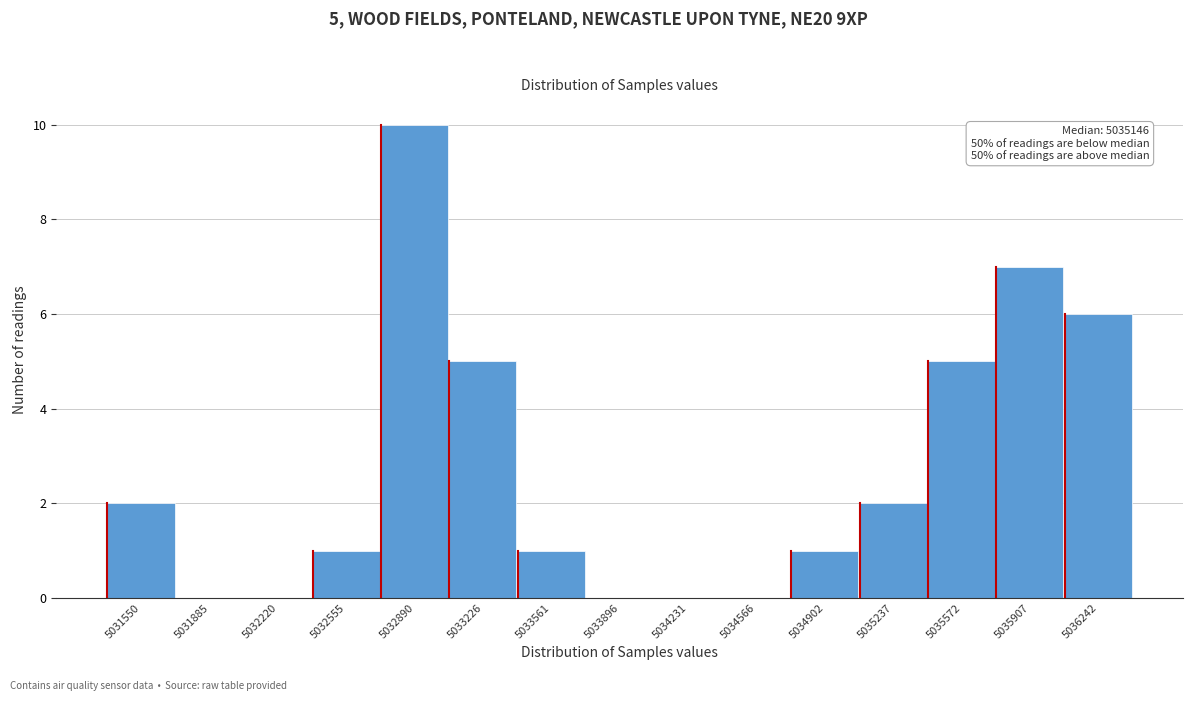

Reading left to right, list all the values displayed in this chart.

5031550=2	5031885=0	5032220=0	5032555=1	5032890=10	5033226=5	5033561=1	5033896=0	5034231=0	5034566=0	5034902=1	5035237=2	5035572=5	5035907=7	5036242=6